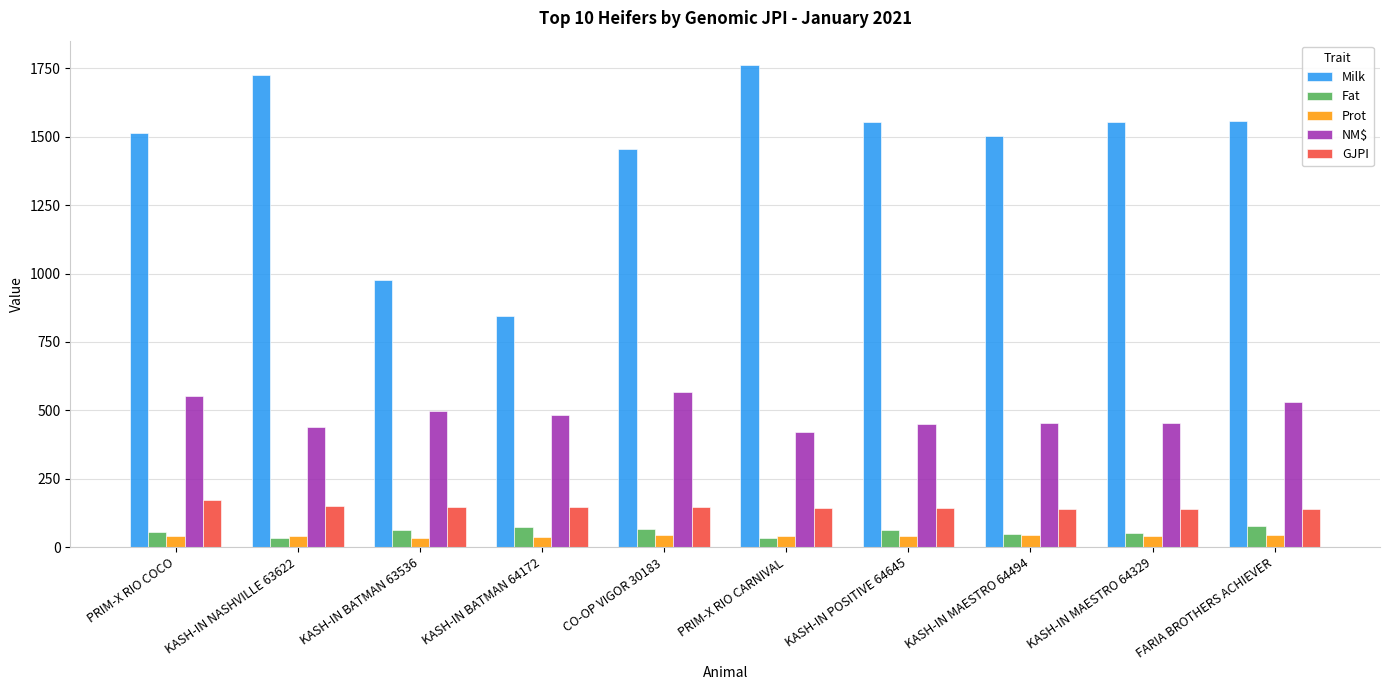

What is the difference between the highest and lowest values at PRIM-X RIO COCO?

1475